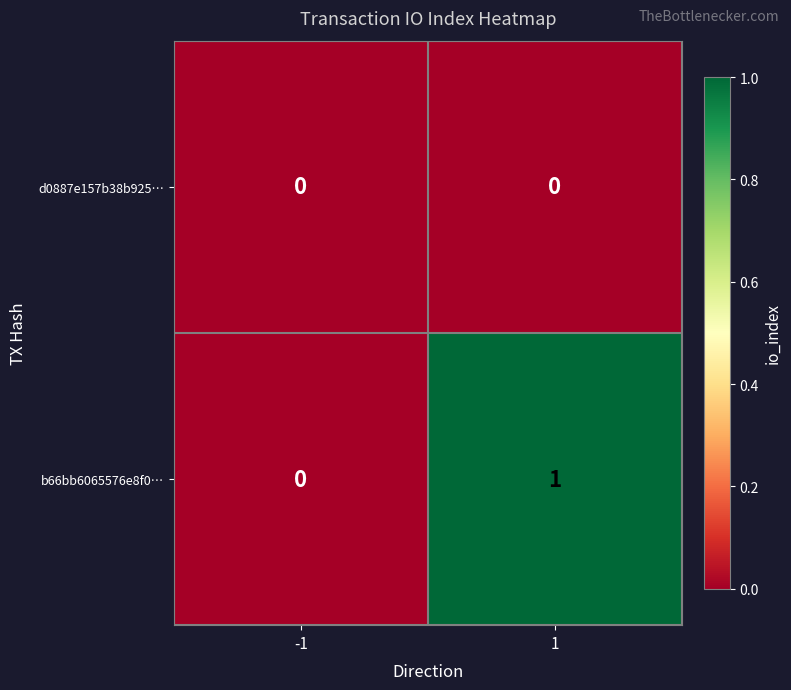

Which series has the largest total across all categories?

b66bb6065576e8f0…